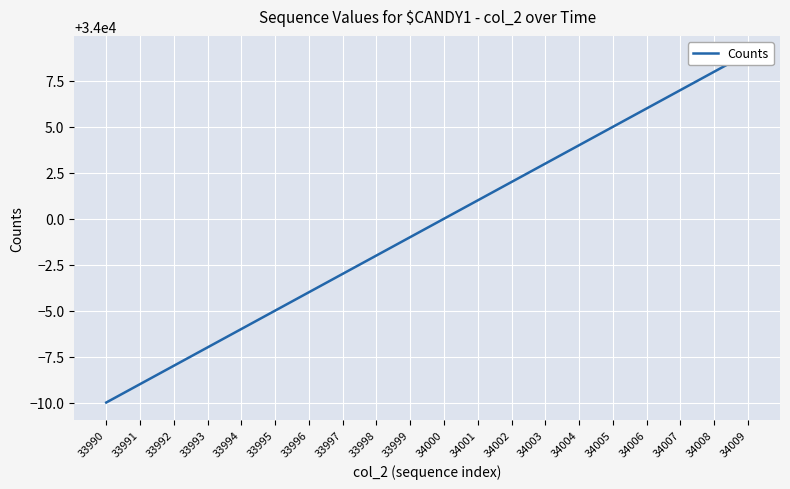

Between 34008 and 33998, which is larger?

34008